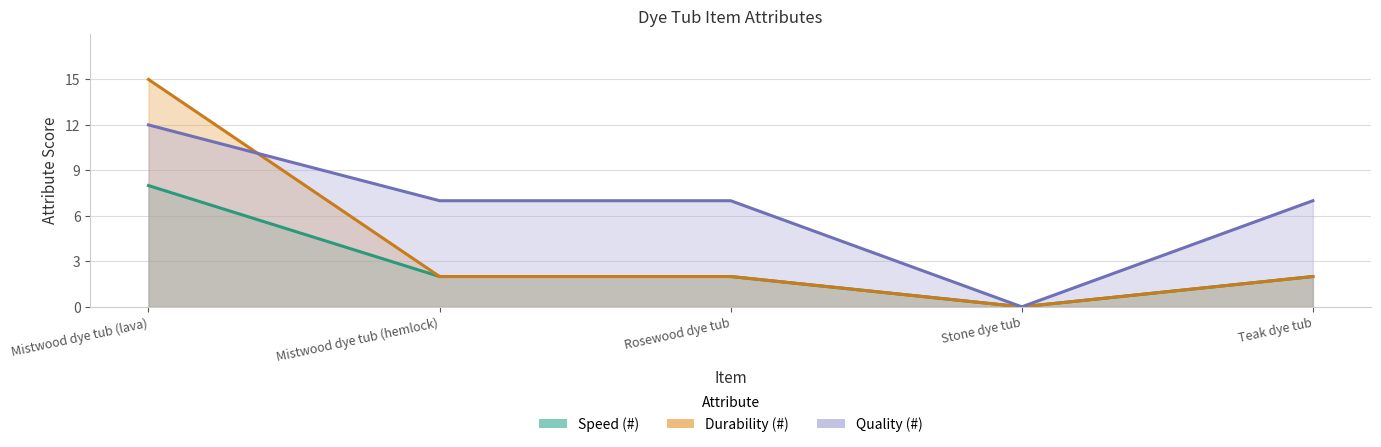

True or false: Durability (#) has more than 2 interior local peaks.

False